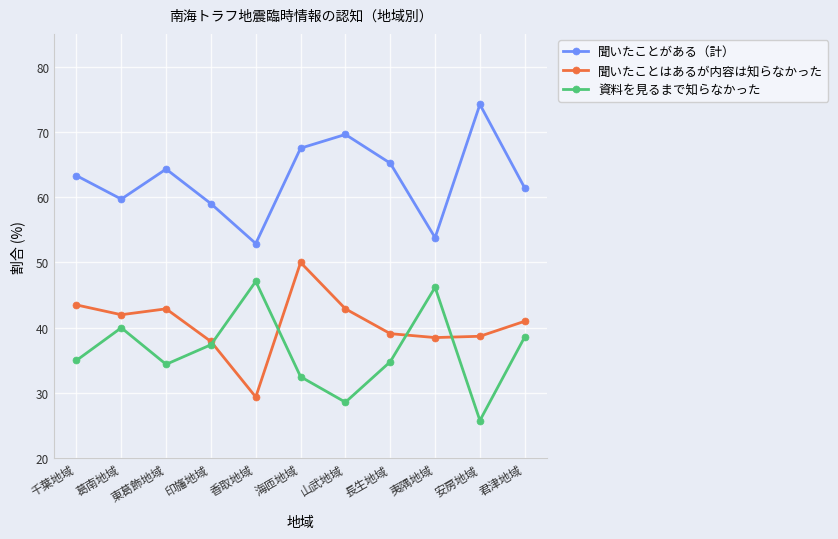

At which label does 聞いたことがある（計） reach its peak?

安房地域